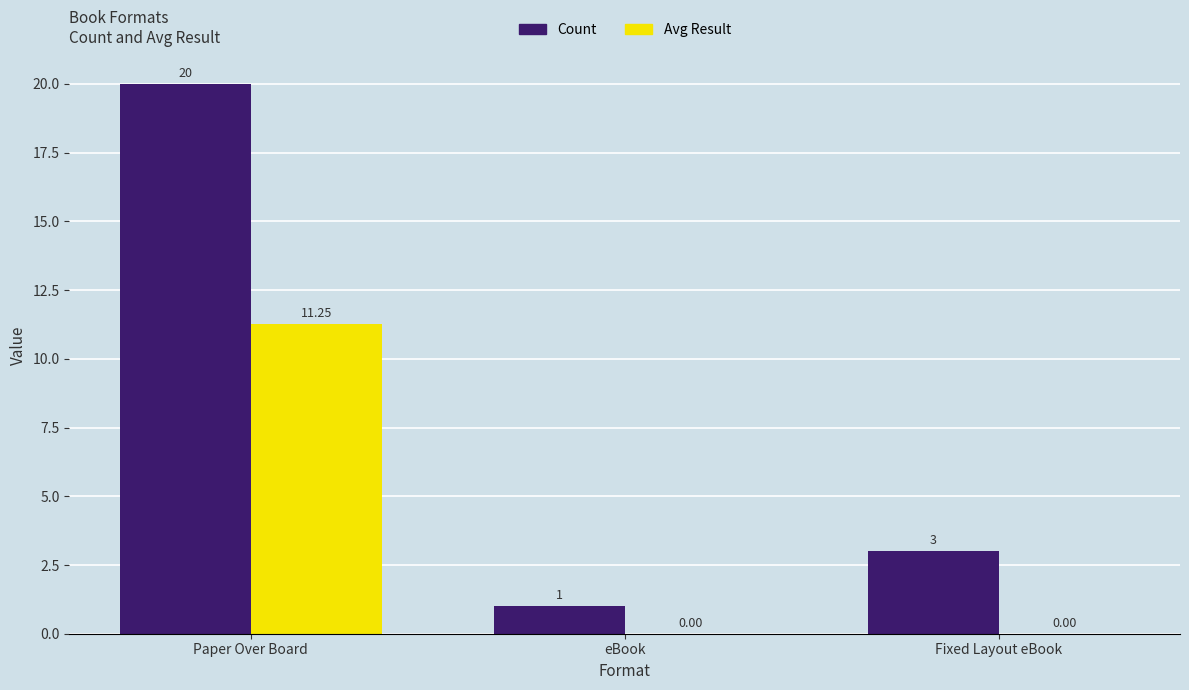

The Avg Result series shows 0.0 at Fixed Layout eBook. True or false?

True